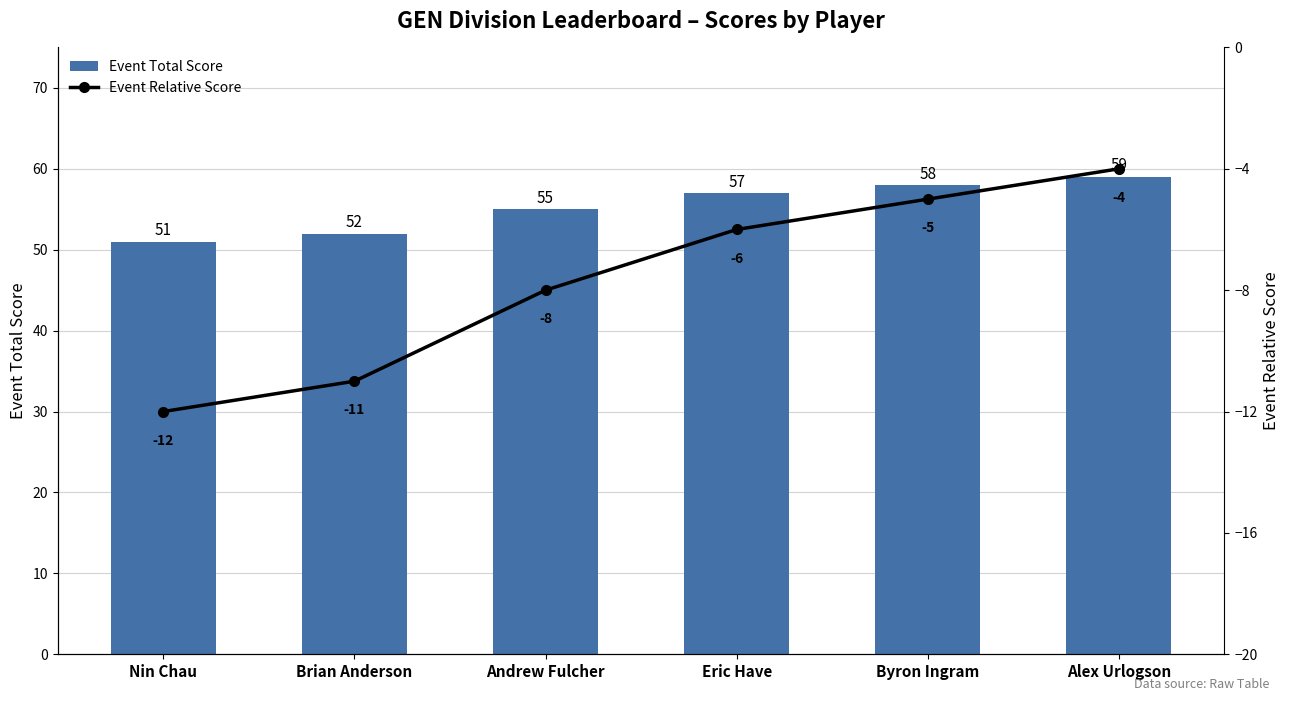

What are all the series names shown in the legend?

Event Total Score, Event Relative Score